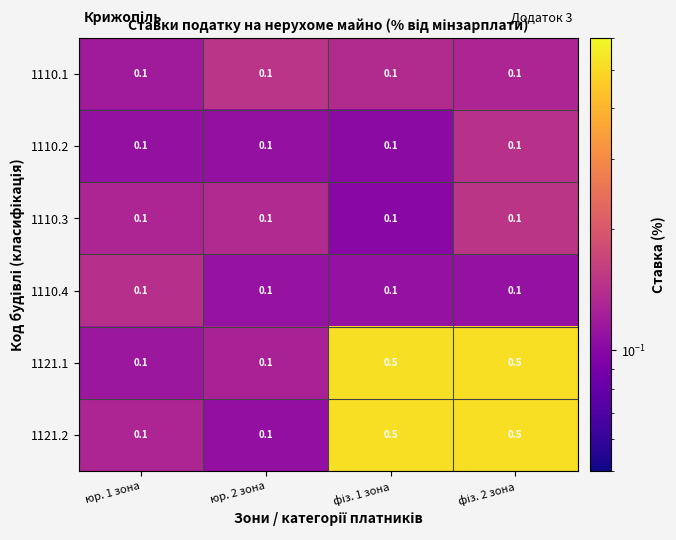

Reading left to right, list all the values displayed in this chart.

1110.1: 0.1	0.1	0.1	0.1
1110.2: 0.1	0.1	0.1	0.1
1110.3: 0.1	0.1	0.1	0.1
1110.4: 0.1	0.1	0.1	0.1
1121.1: 0.1	0.1	0.5	0.5
1121.2: 0.1	0.1	0.5	0.5